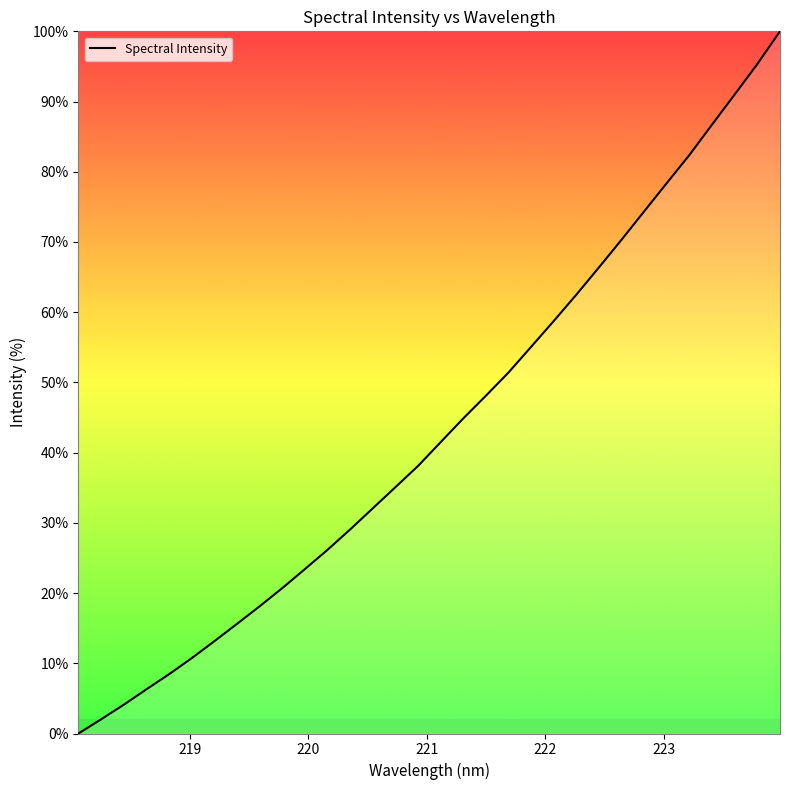

What is the greatest value displayed?

100.0